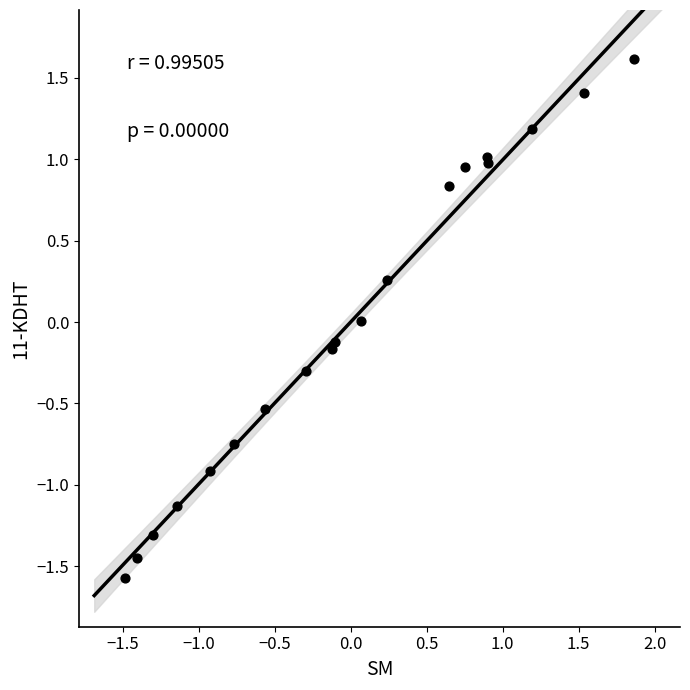

What is the range of Y values (max minus min)?

3.2